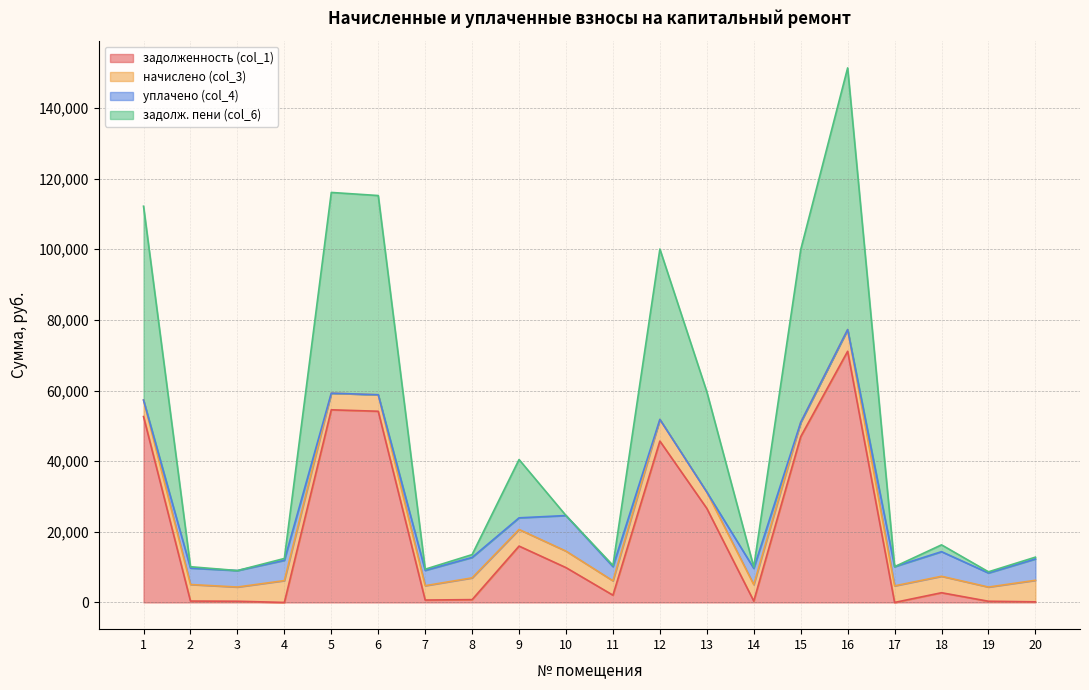

What is the value of the задолж. пени (col_6) point at the 8th from the left?

13542.8